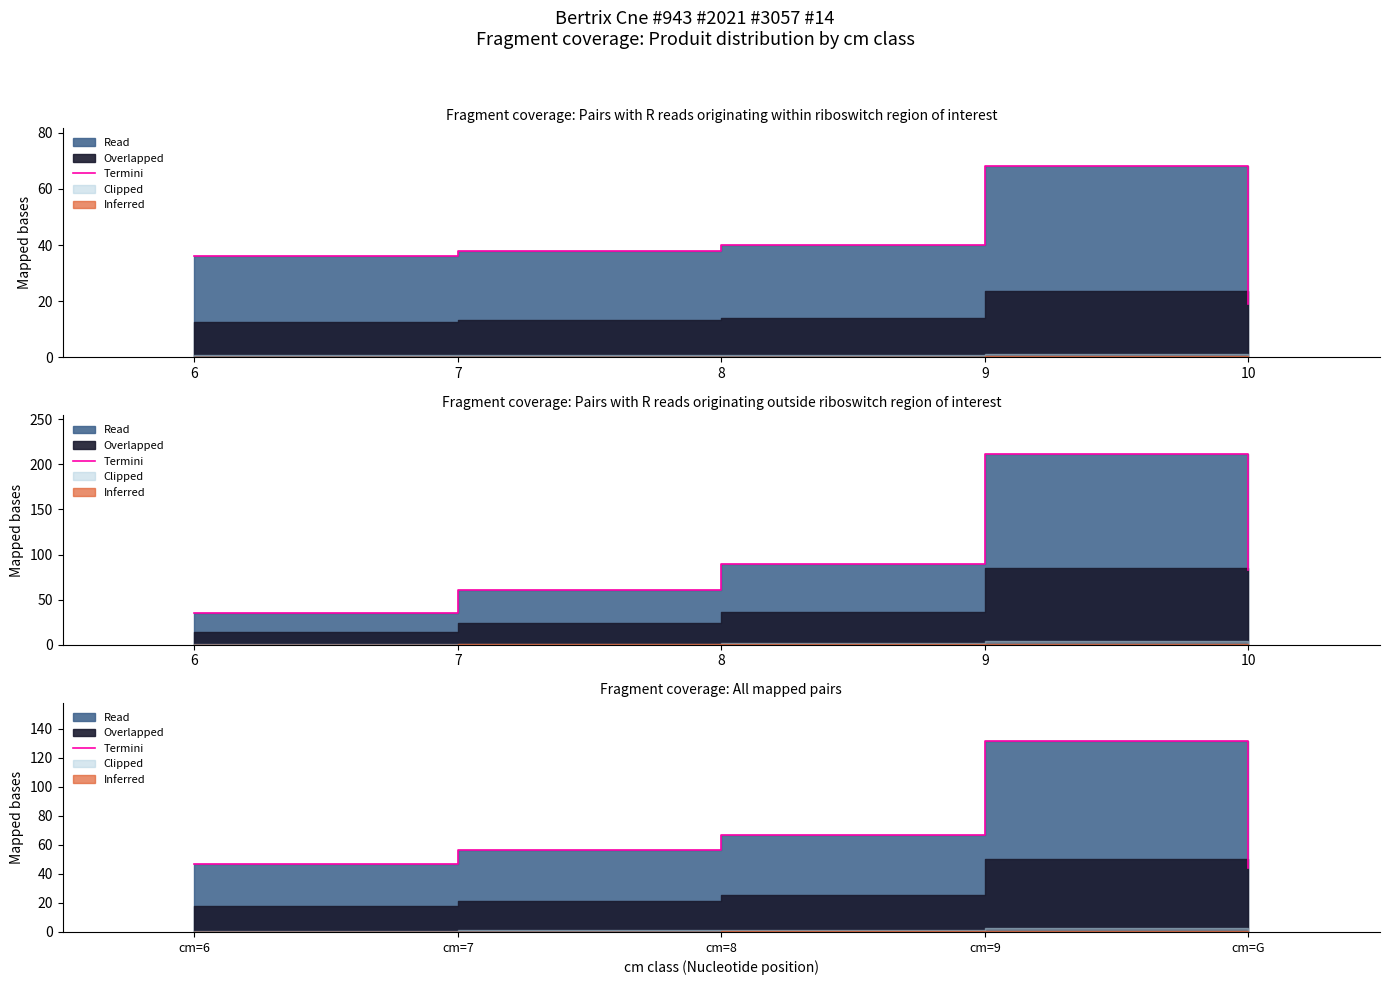

Is it true that the value at cm=G is 71.4?

False